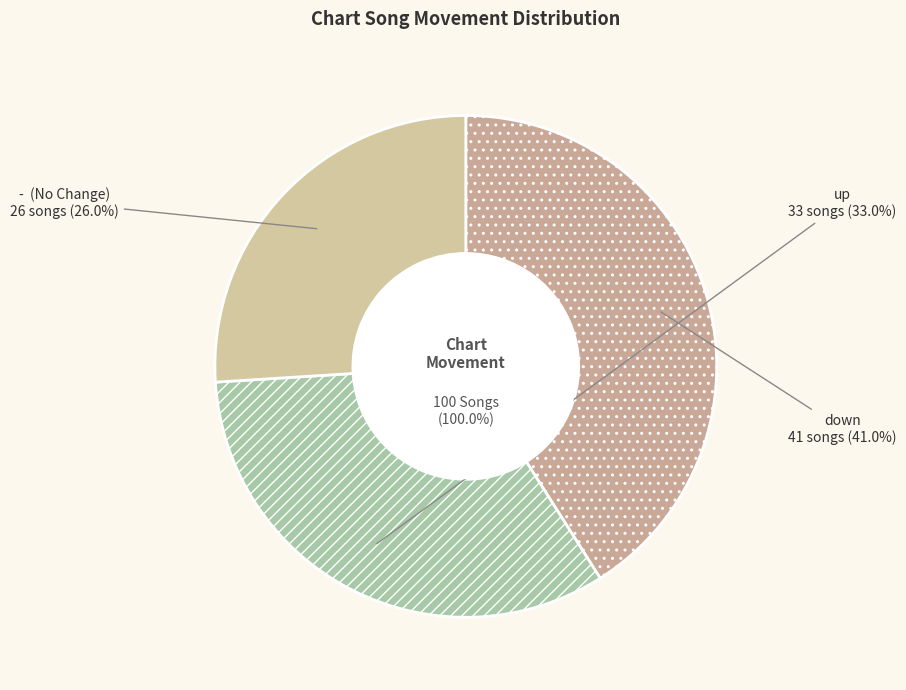

To the nearest percent, what is the difference between the largest and smallest slice percentages?

15%